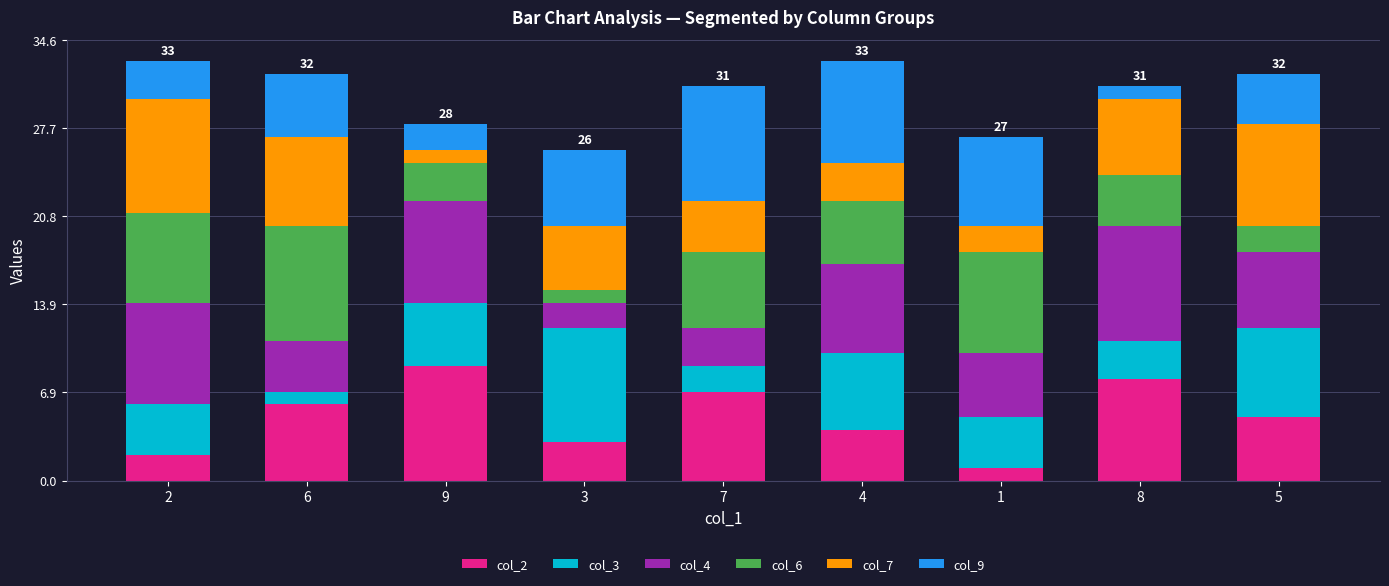

Is it true that col_2 equals 10 at 6?

False